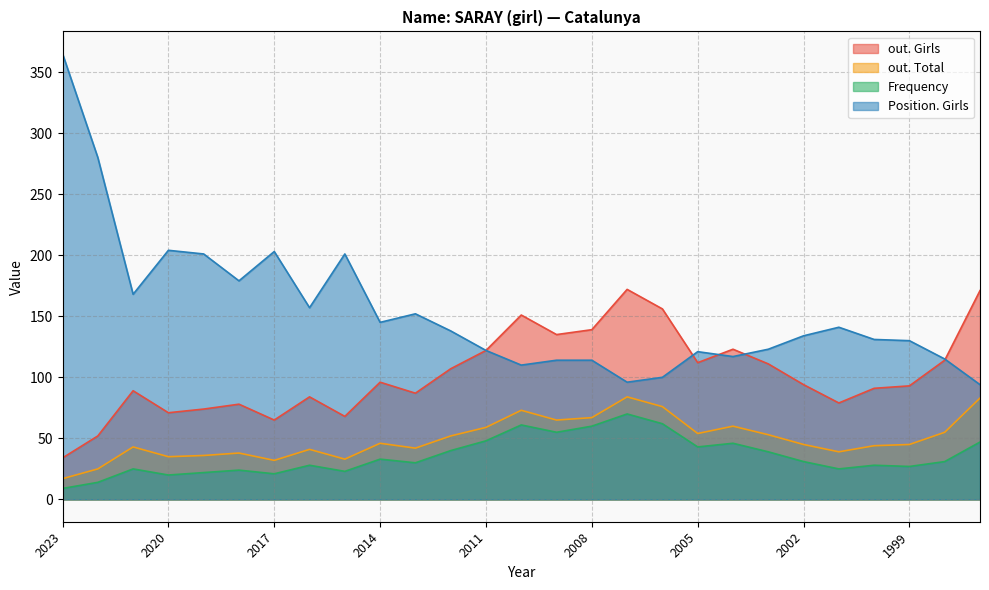

Between 2005 and 2010, which is larger?

2010